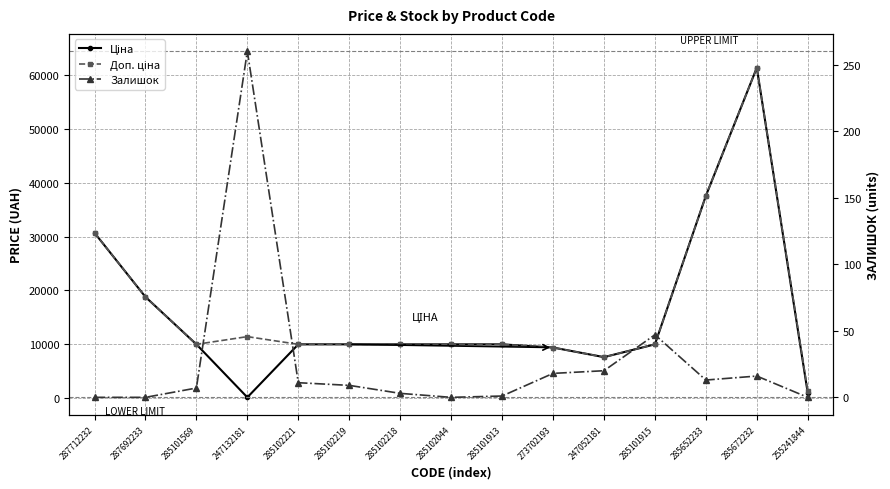

Which series has the widest spread of values?

Ціна